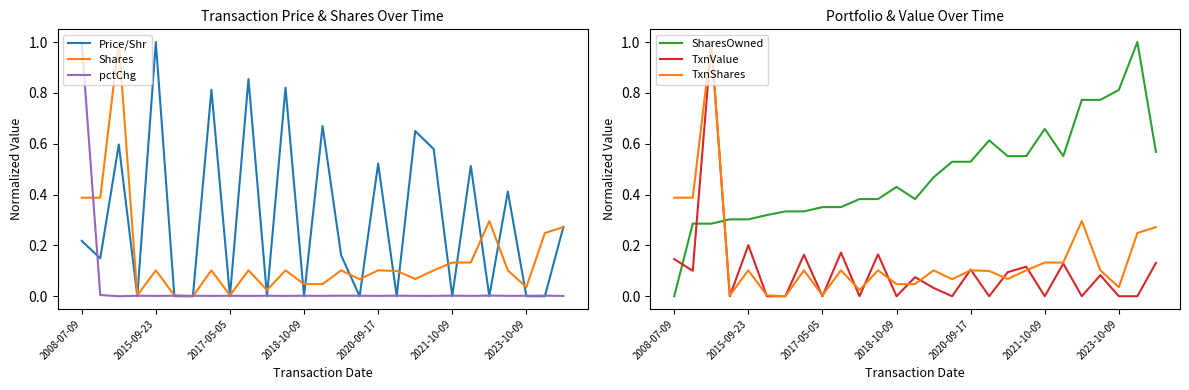

What is the sum of all Price/Shr values?

8.2